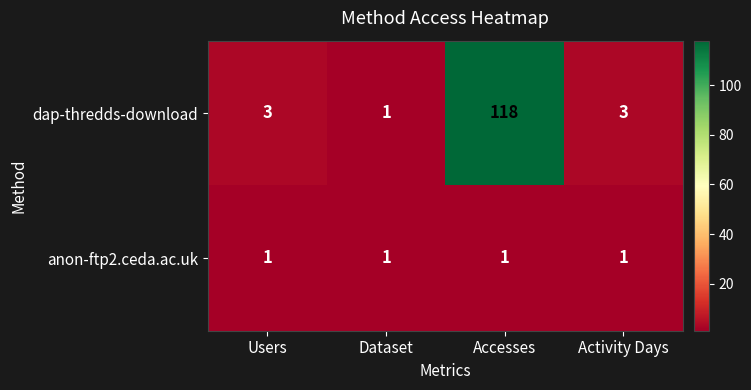

Which series has the largest range (max minus min)?

dap-thredds-download